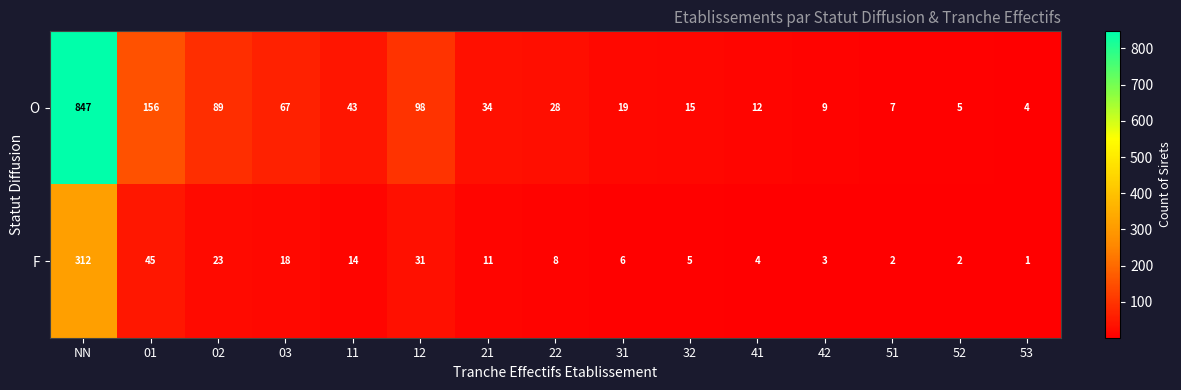

Which series changed the most between 03 and 11?

O